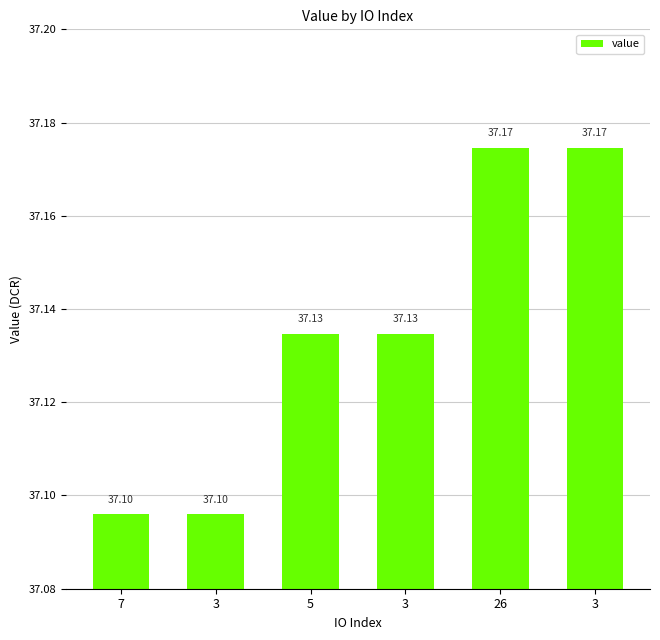

Are the bars grouped side by side (vs. stacked)?

No